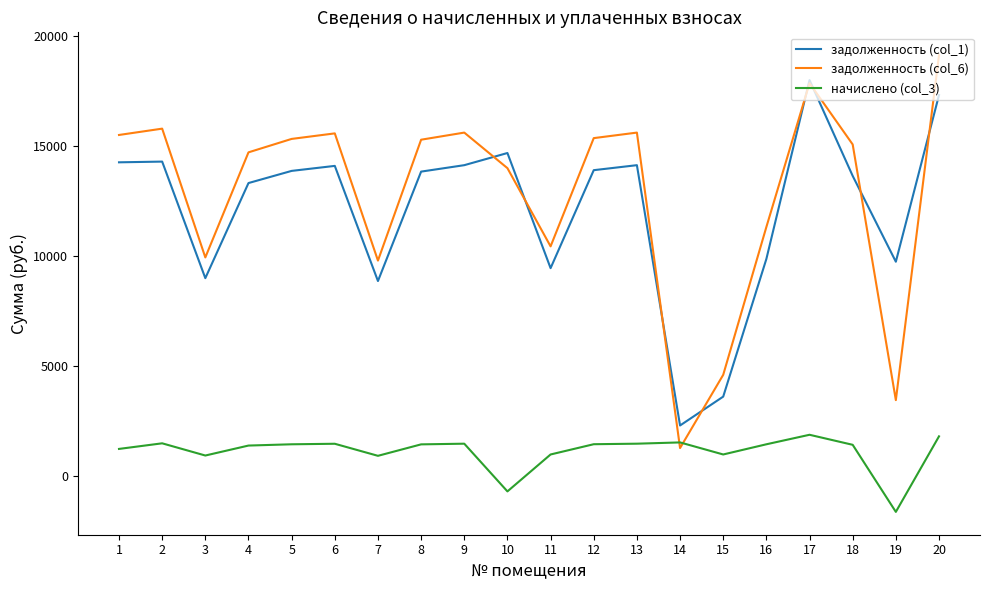

How many interior local valleys does the задолженность (col_1) series have?

5